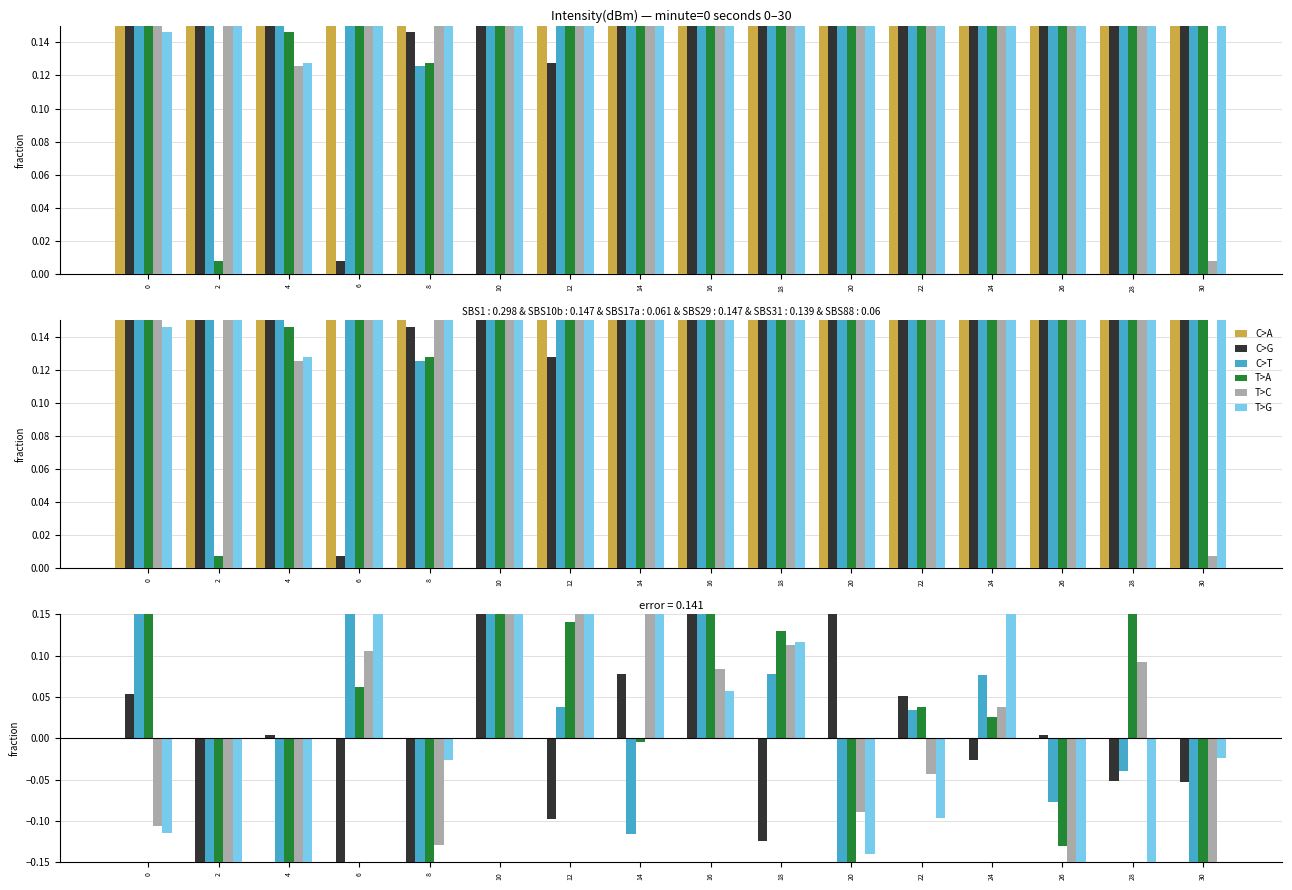

At how many categories does at least one series exceed 0?

13